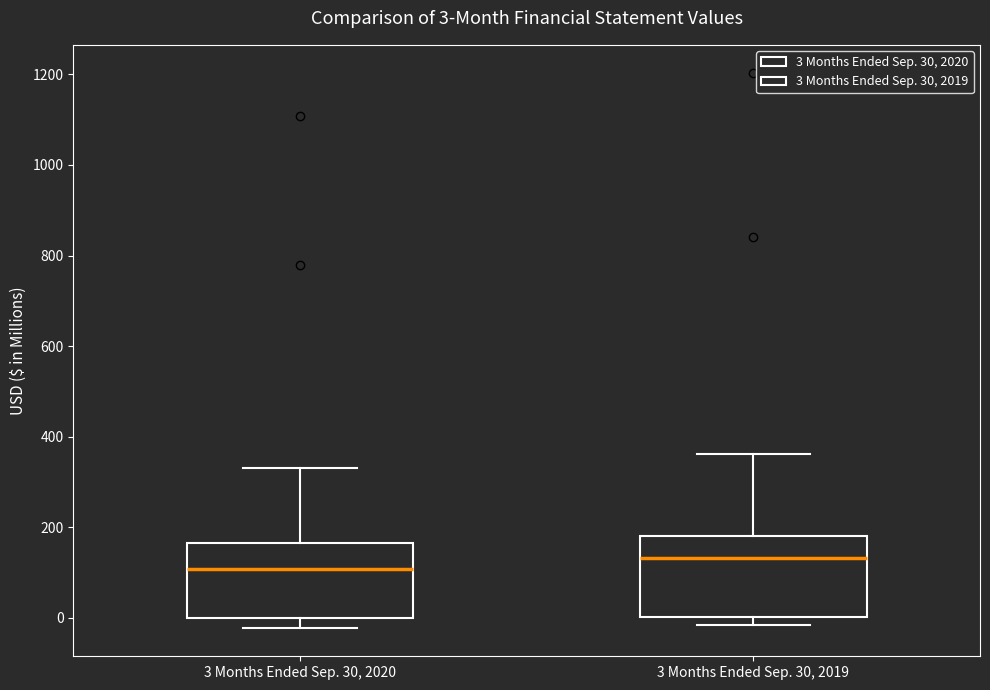

Which box has the highest median line?

3 Months Ended Sep. 30, 2019